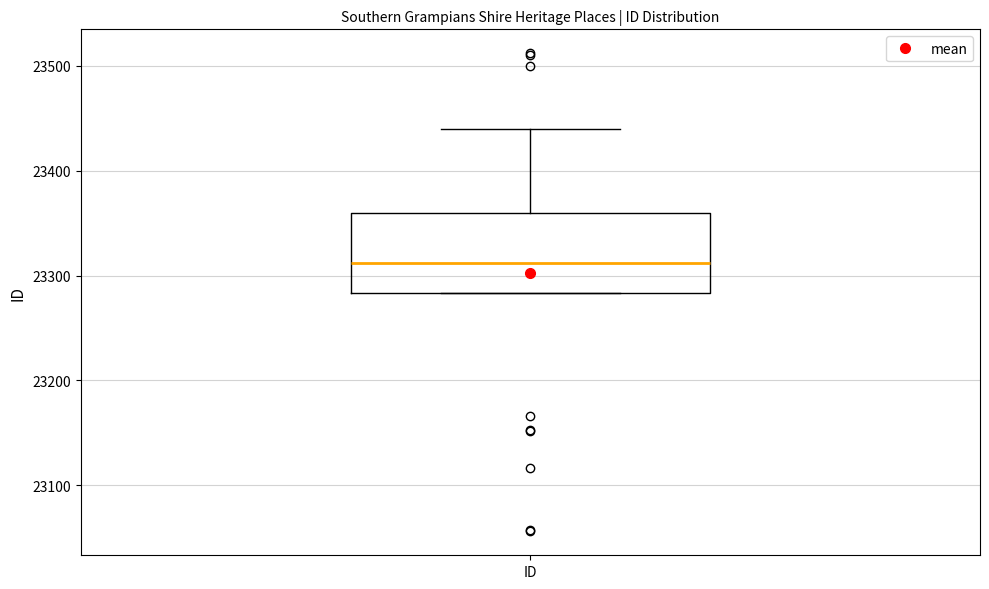

Read this box plot against the y-axis: the position of the median line, the range covered by the box, and the ends of both whiskers. The values are not printed on the chart, so give them approximately, as read against the axis.

median 23310, box 23280 to 23360, whiskers 23280 to 23440